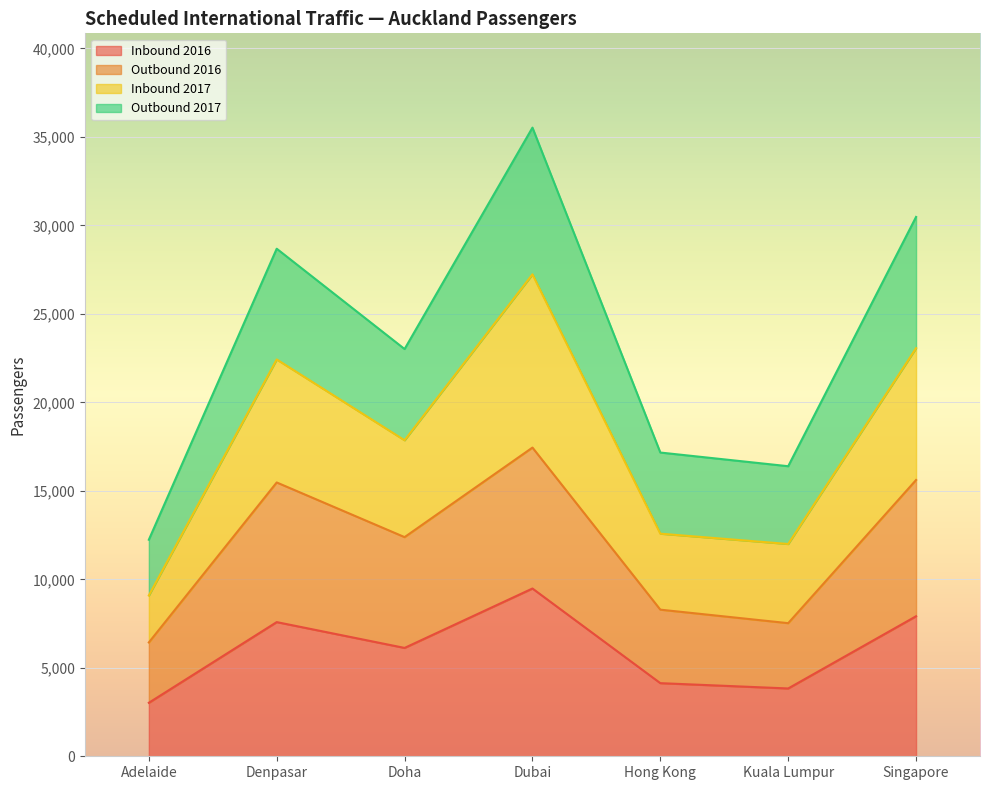

What is the difference between the highest and lowest values at Singapore?

22564